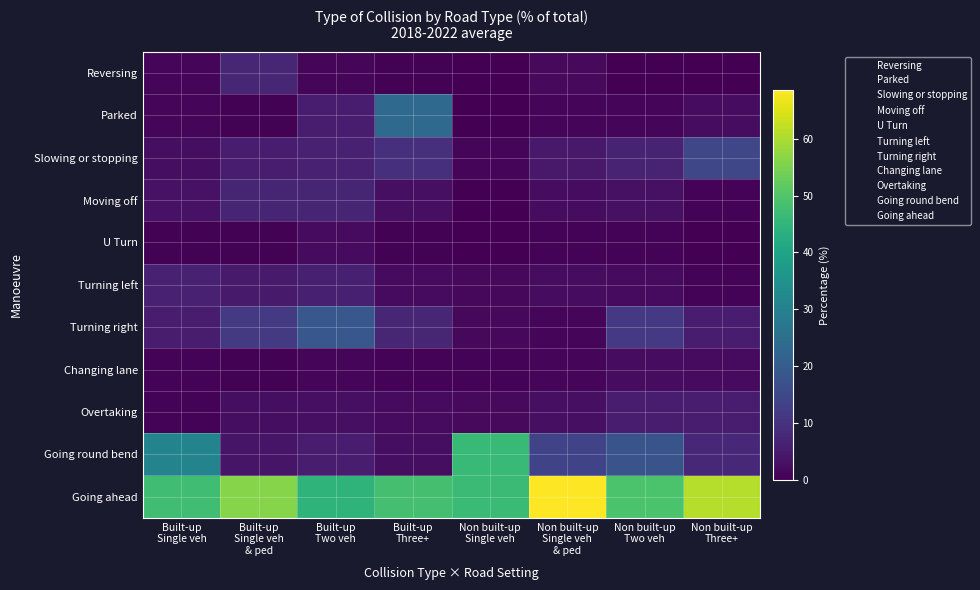

Which series changed the most between Built-up Two veh and Non built-up Single veh & ped?

Going ahead